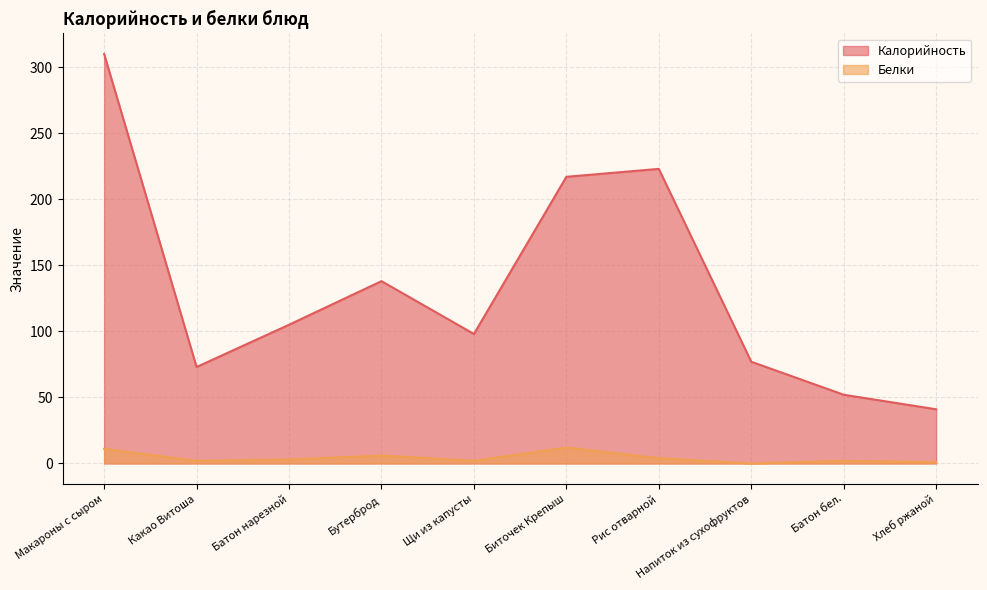

At how many categories does at least one series exceed 139?

3